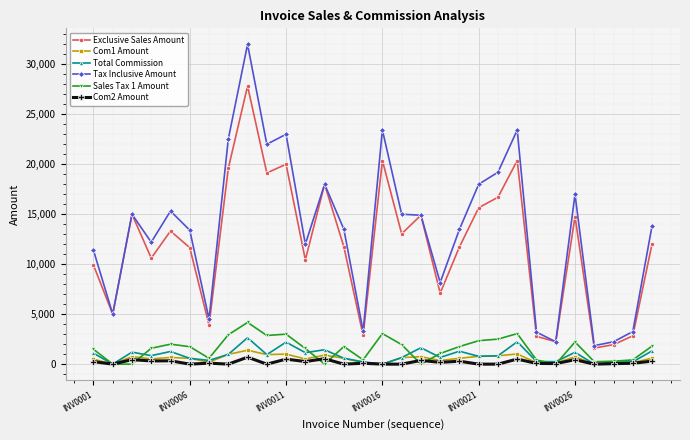

Which series has the largest total across all categories?

Tax Inclusive Amount